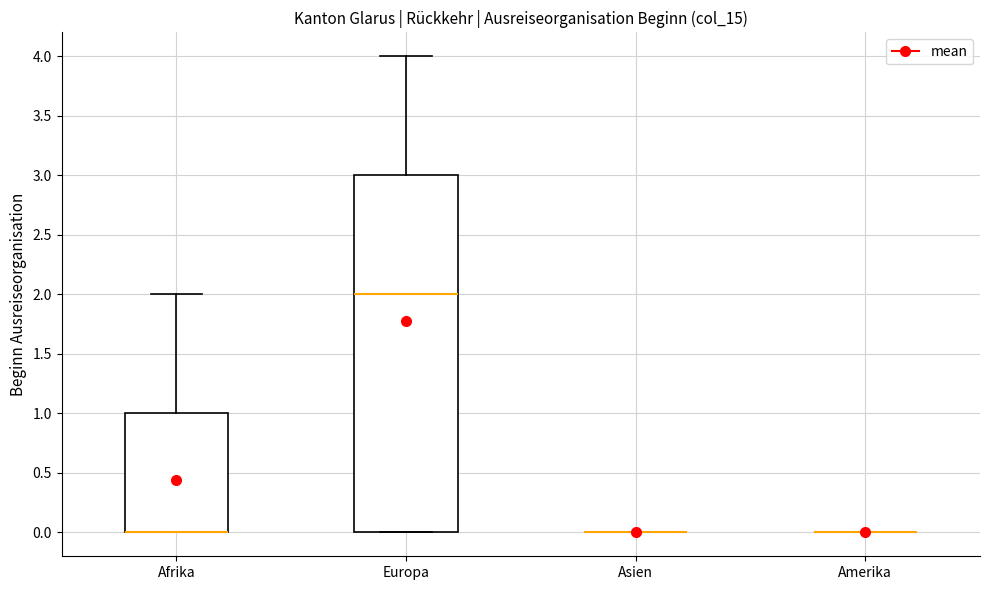

Comparing the boxes themselves (not the whiskers), which one is the tallest?

Europa